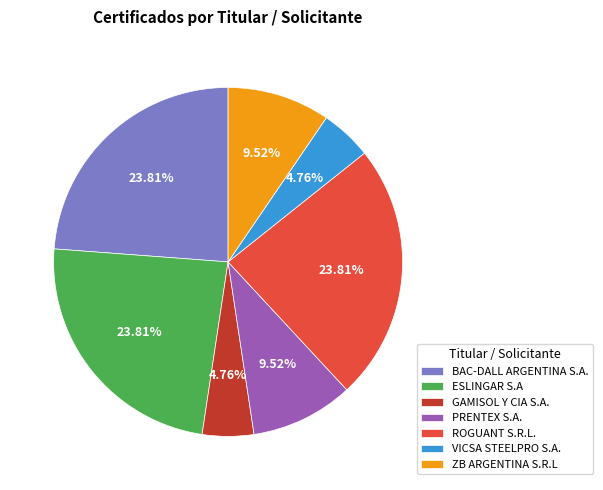

Approximately how many times larger is the value at VICSA STEELPRO S.A. compared to PRENTEX S.A.?

0.5